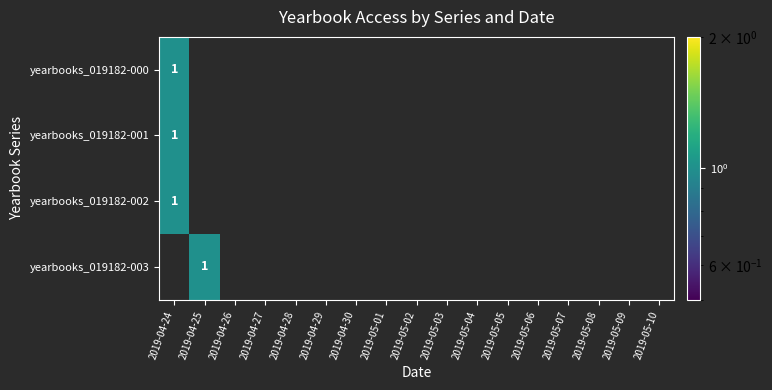

How many categories are shown in the chart?

17